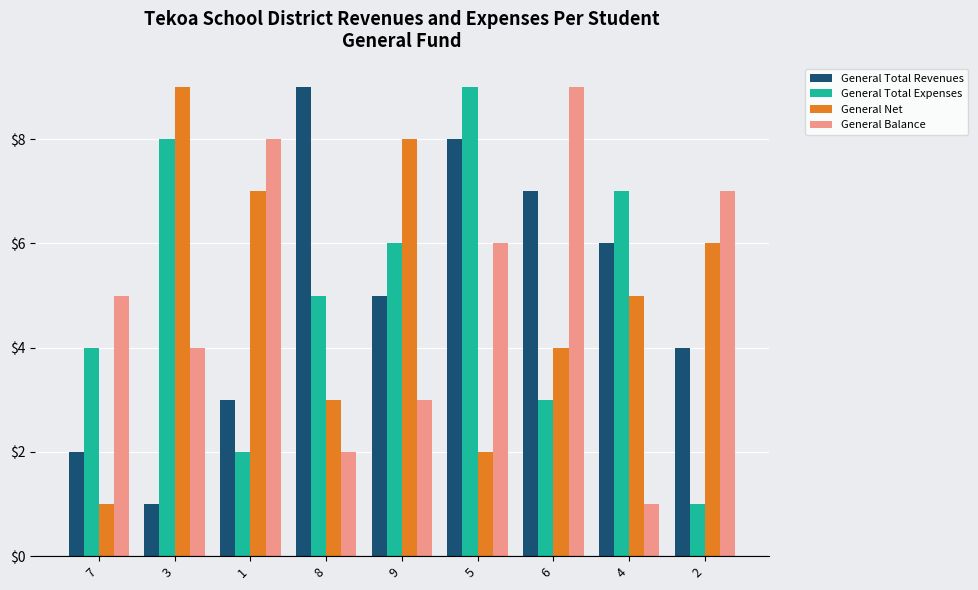

Where is General Total Revenues nearest to the value 5?

9